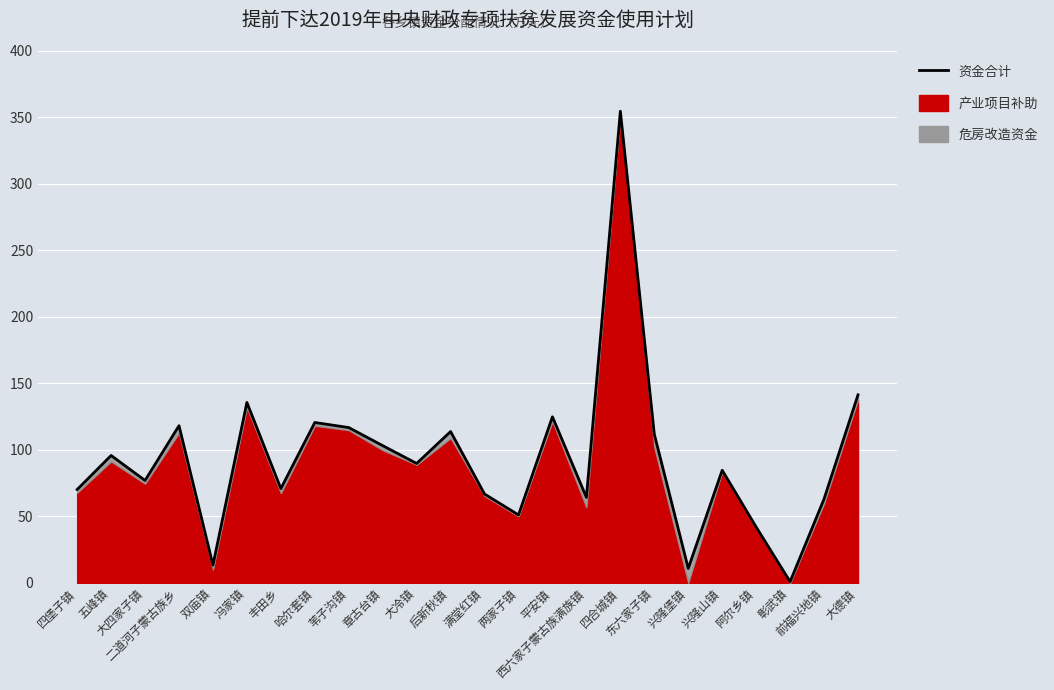

What is the label of the 18th point from the left?

东六家子镇